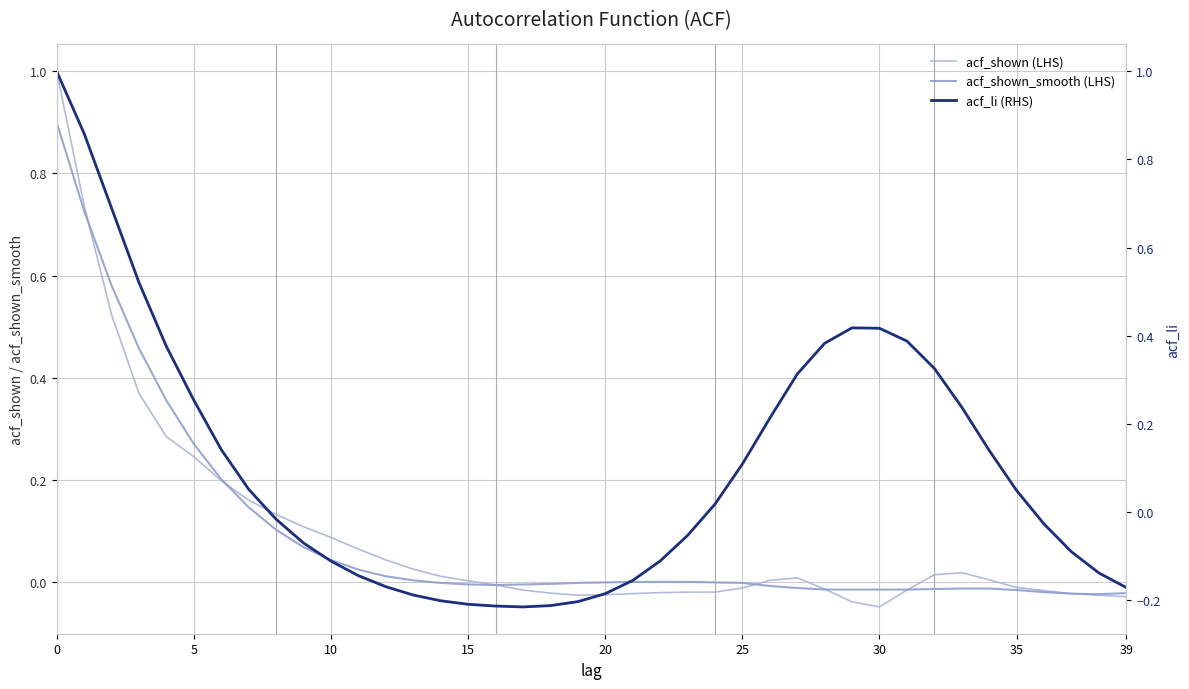

The value of acf_shown at 30 is 0.1. True or false?

False